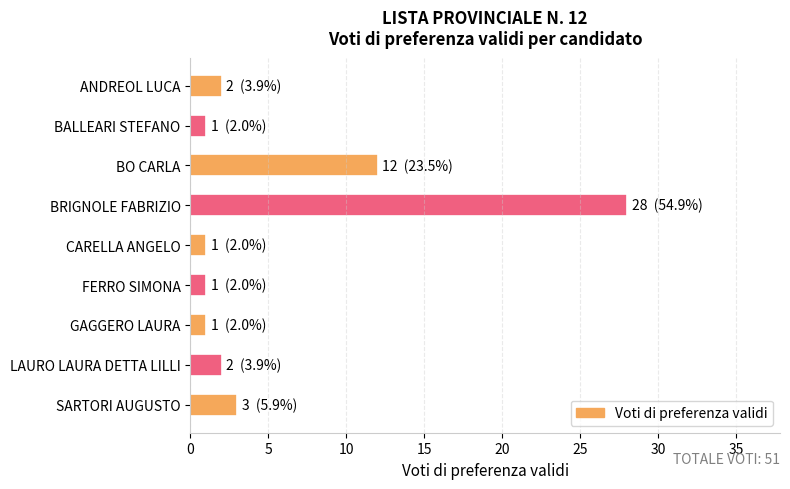

What is the value of the 5th bar from the top?

1